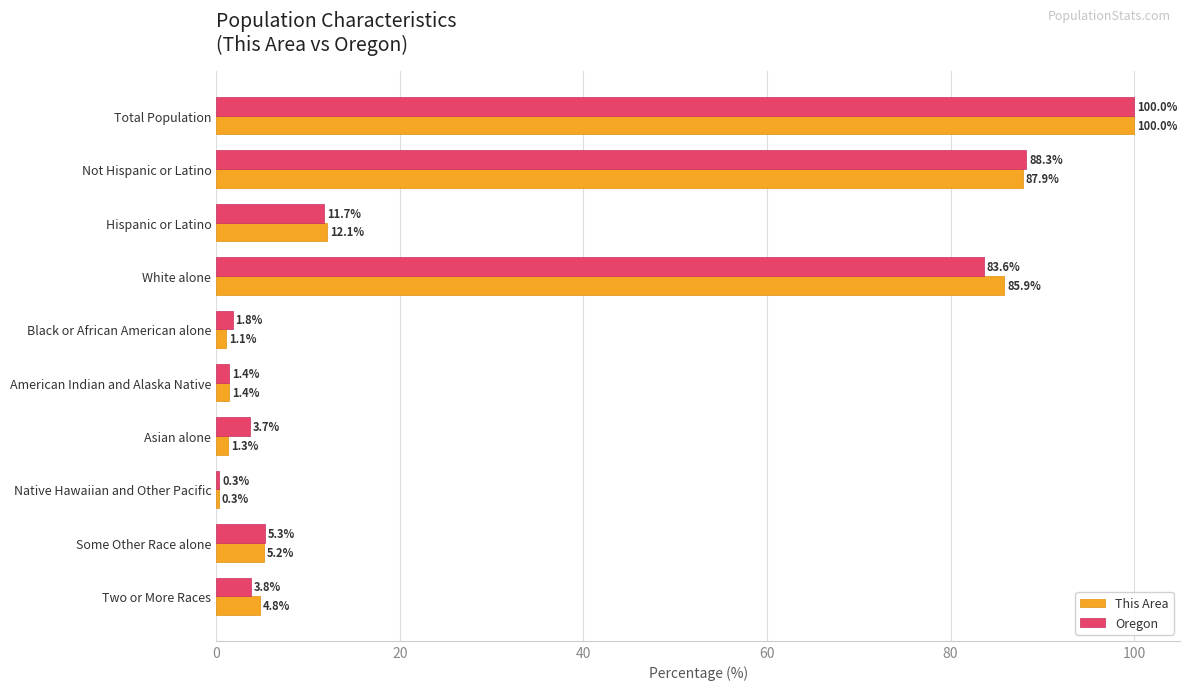

Which category has the lowest value in the This Area series?

Native Hawaiian and Other Pacific